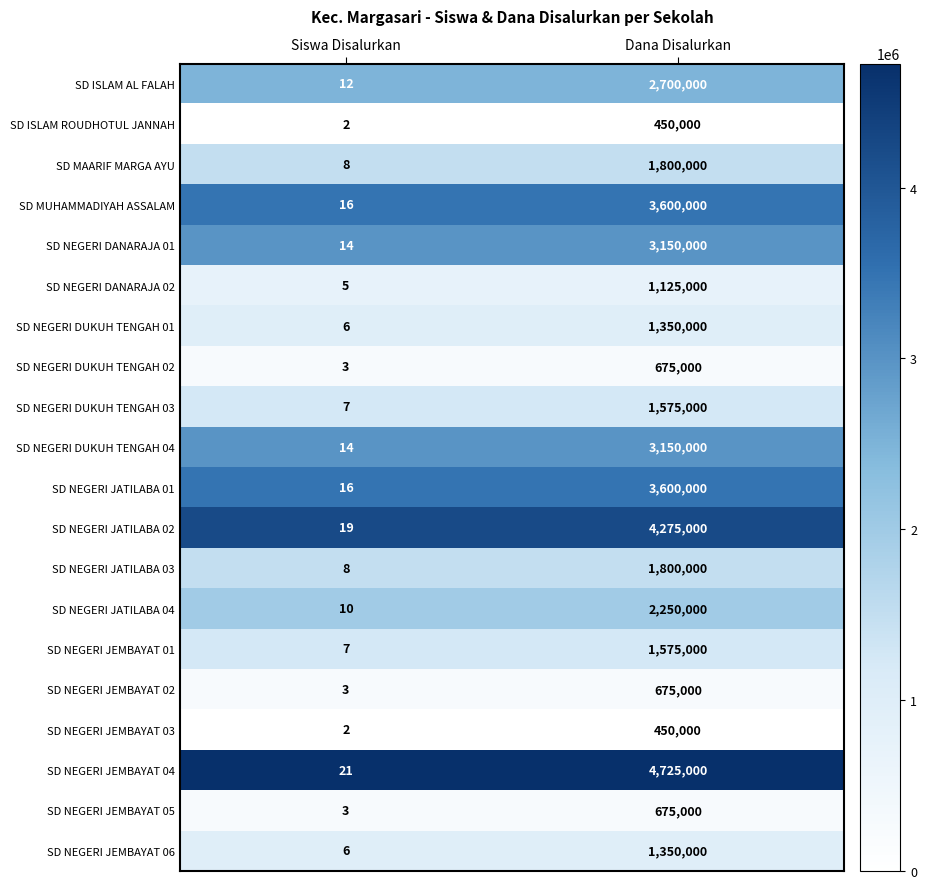

What is the maximum value shown in the chart?

4725000